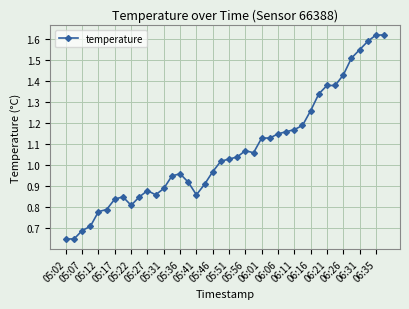

True or false: there are more than 0 points higher than both neighbors.

True